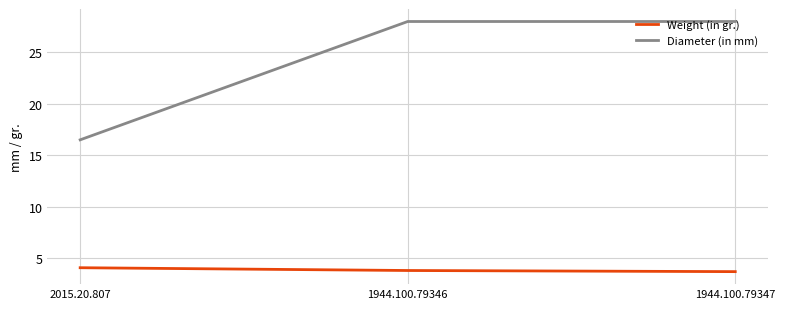

What are all the series names shown in the legend?

Weight (in gr.), Diameter (in mm)